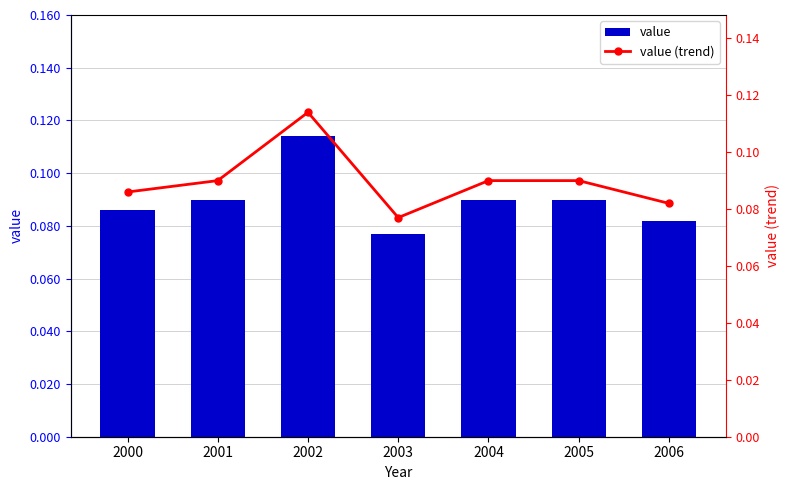

The value (trend) series shows 0.1 at 2000. True or false?

True